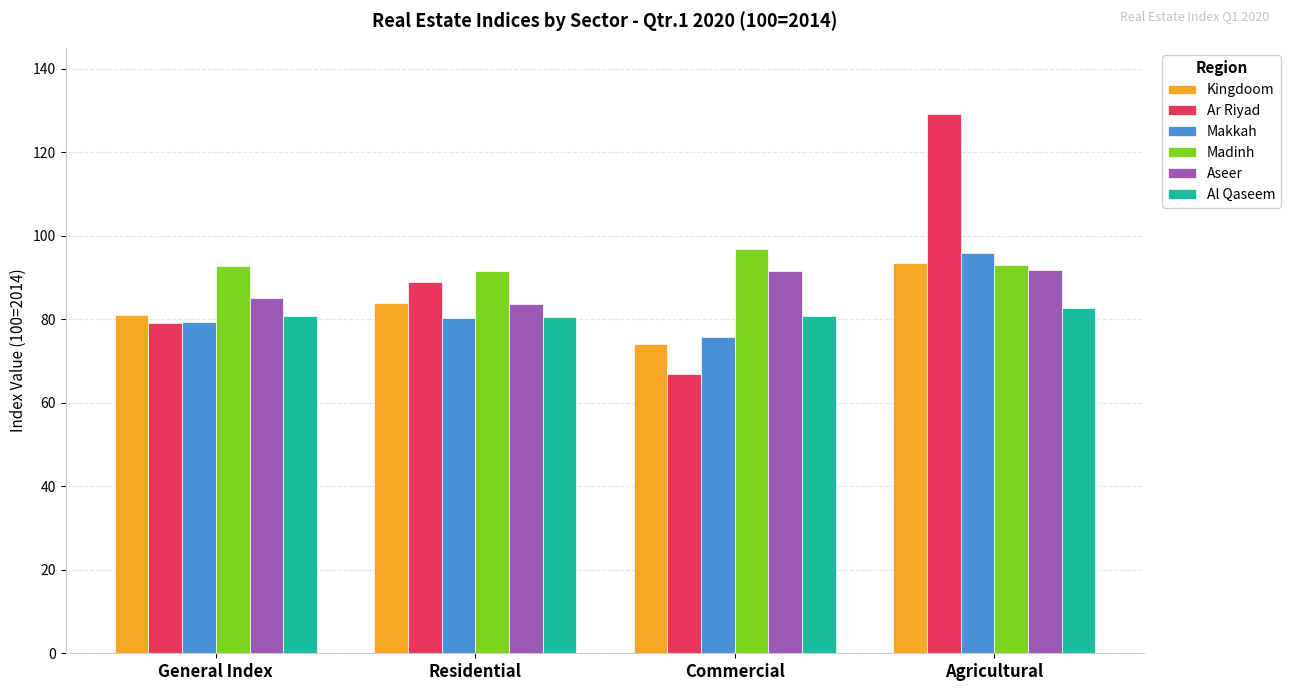

How many bars are there in each group?

6